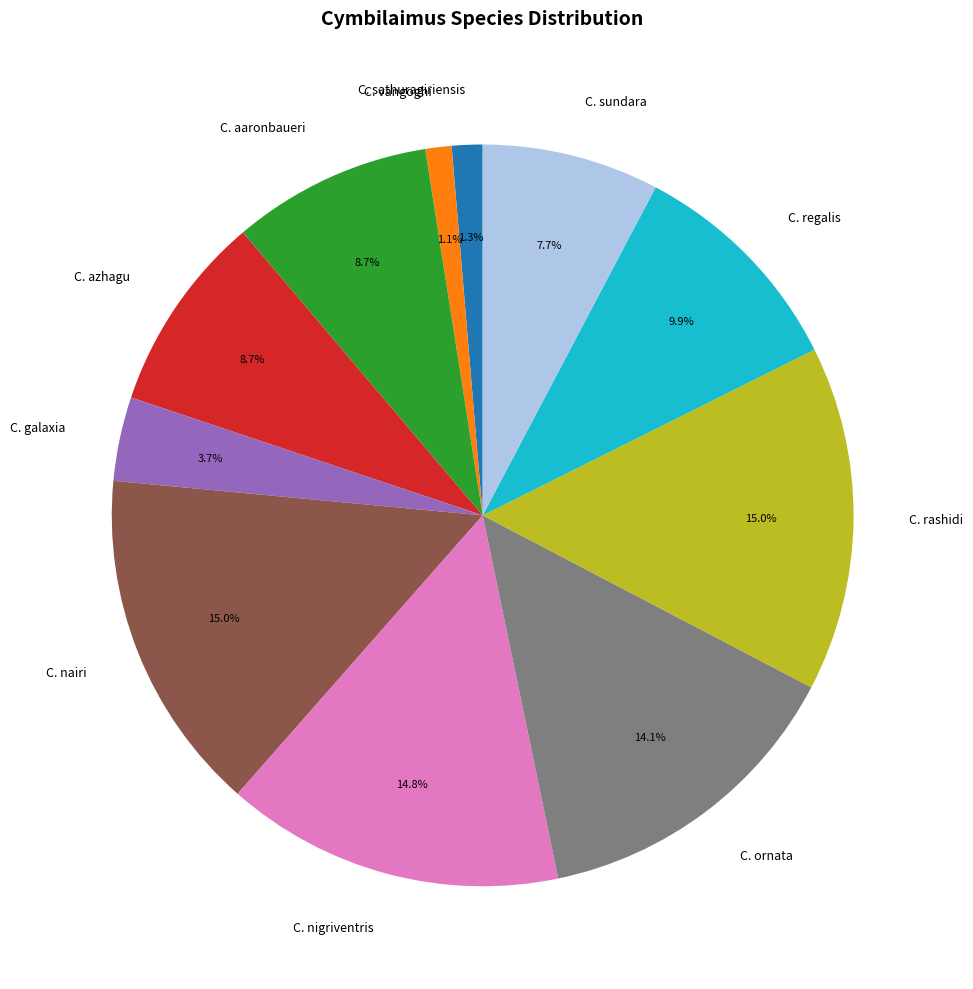

Approximately how many times larger is the value at C. sundara compared to C. rashidi?

0.5